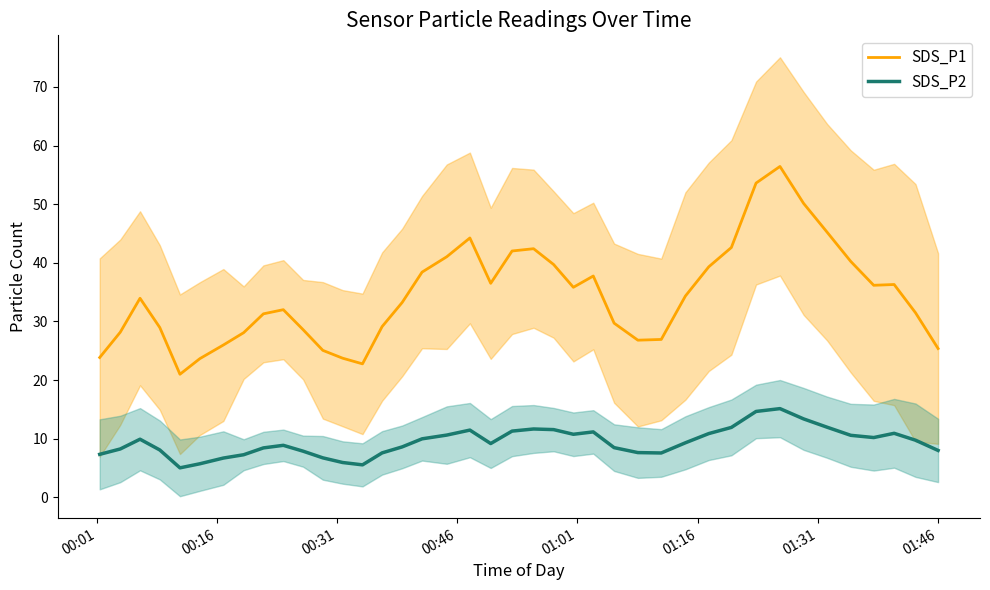

Which series has the widest spread of values?

SDS_P1